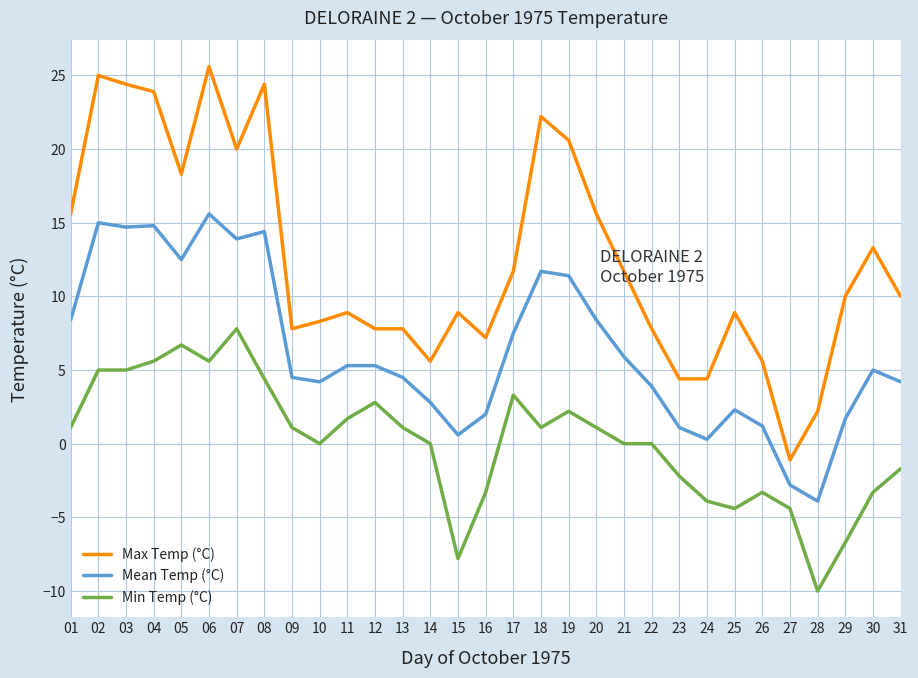

How many negative values does the Mean Temp (°C) series have?

2